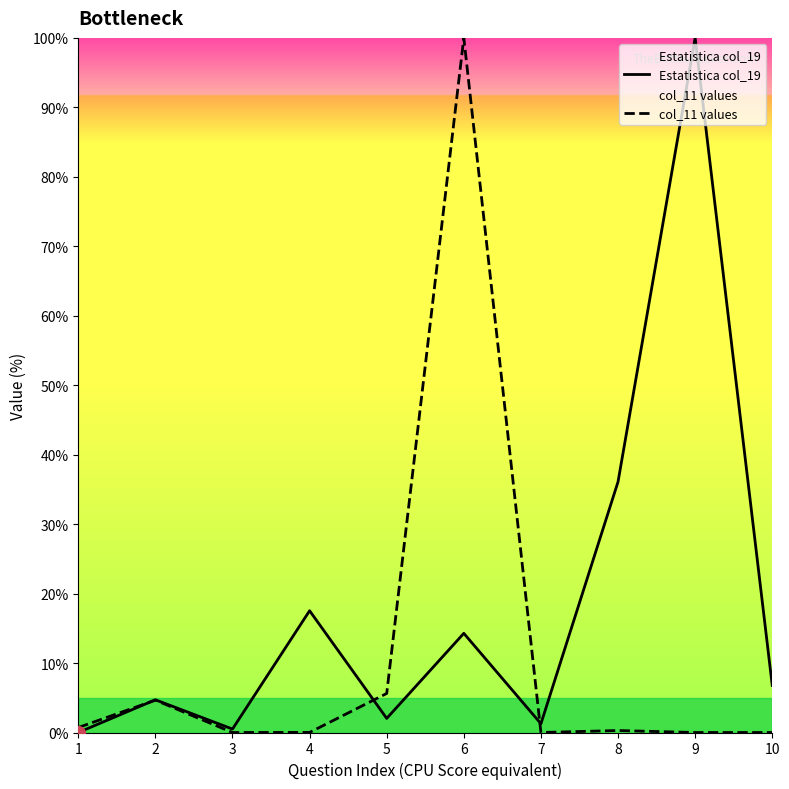

The Estatistica col_19 series shows 6.8 at 10. True or false?

True